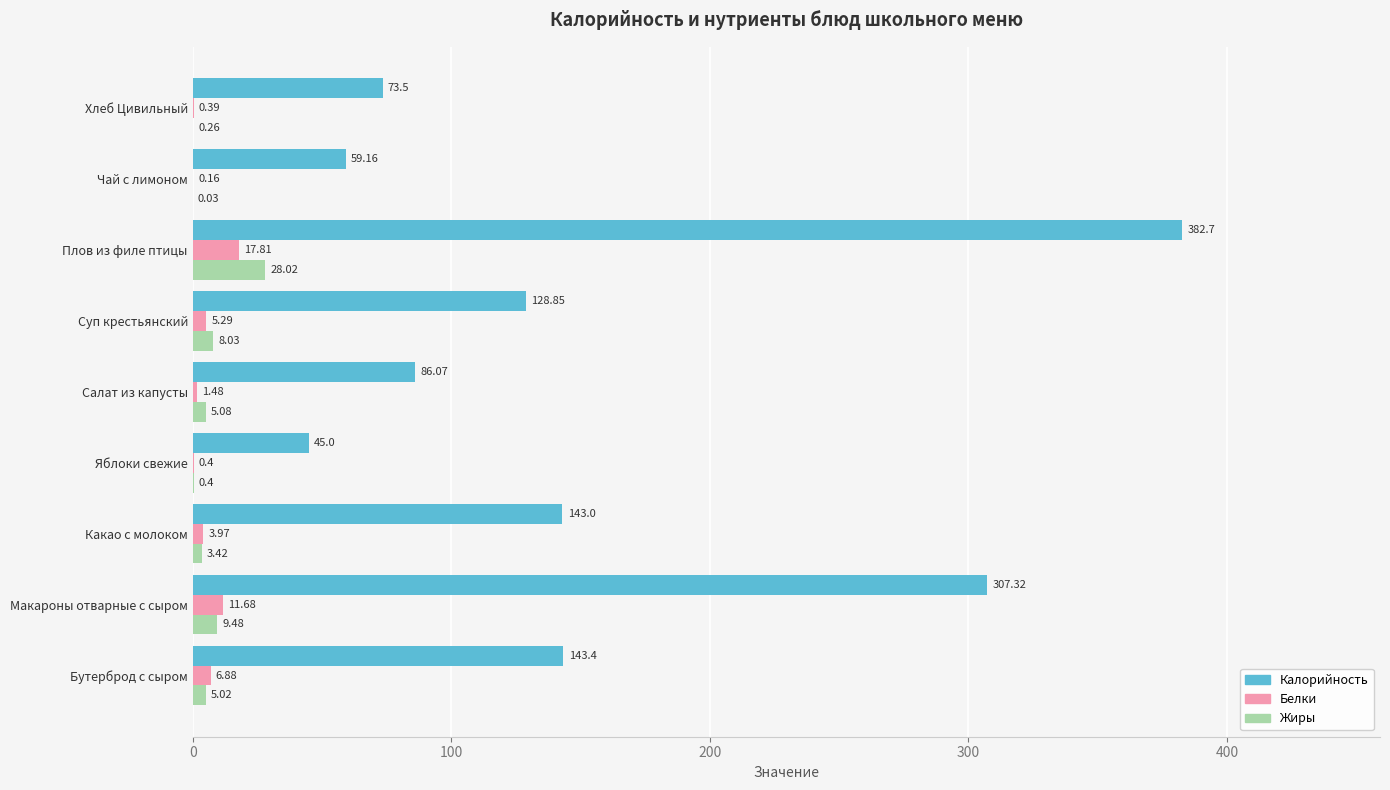

Which series changed the most between Плов из филе птицы and Хлеб Цивильный?

Калорийность